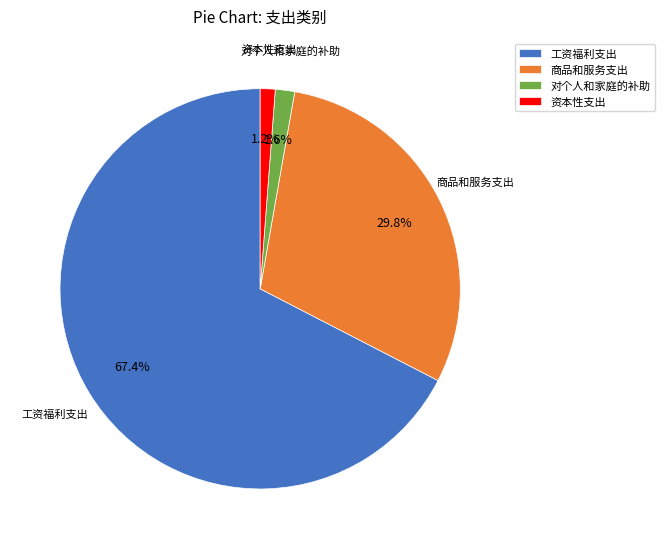

Between 资本性支出 and 工资福利支出, which is larger?

工资福利支出